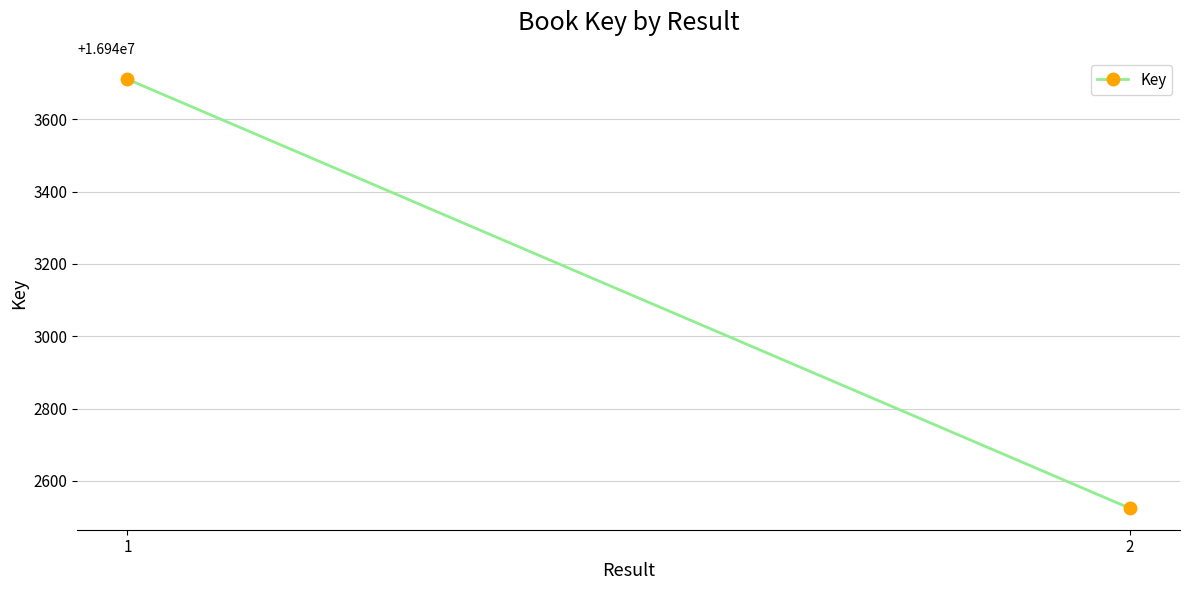

Is it true that the value at 1 is 22696518?

False